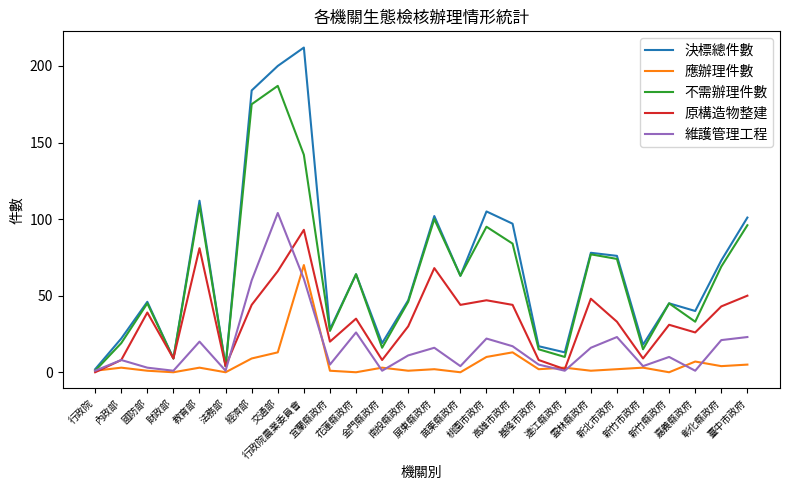

True or false: 不需辦理件數 has more than 1 points higher than both neighbors.

True